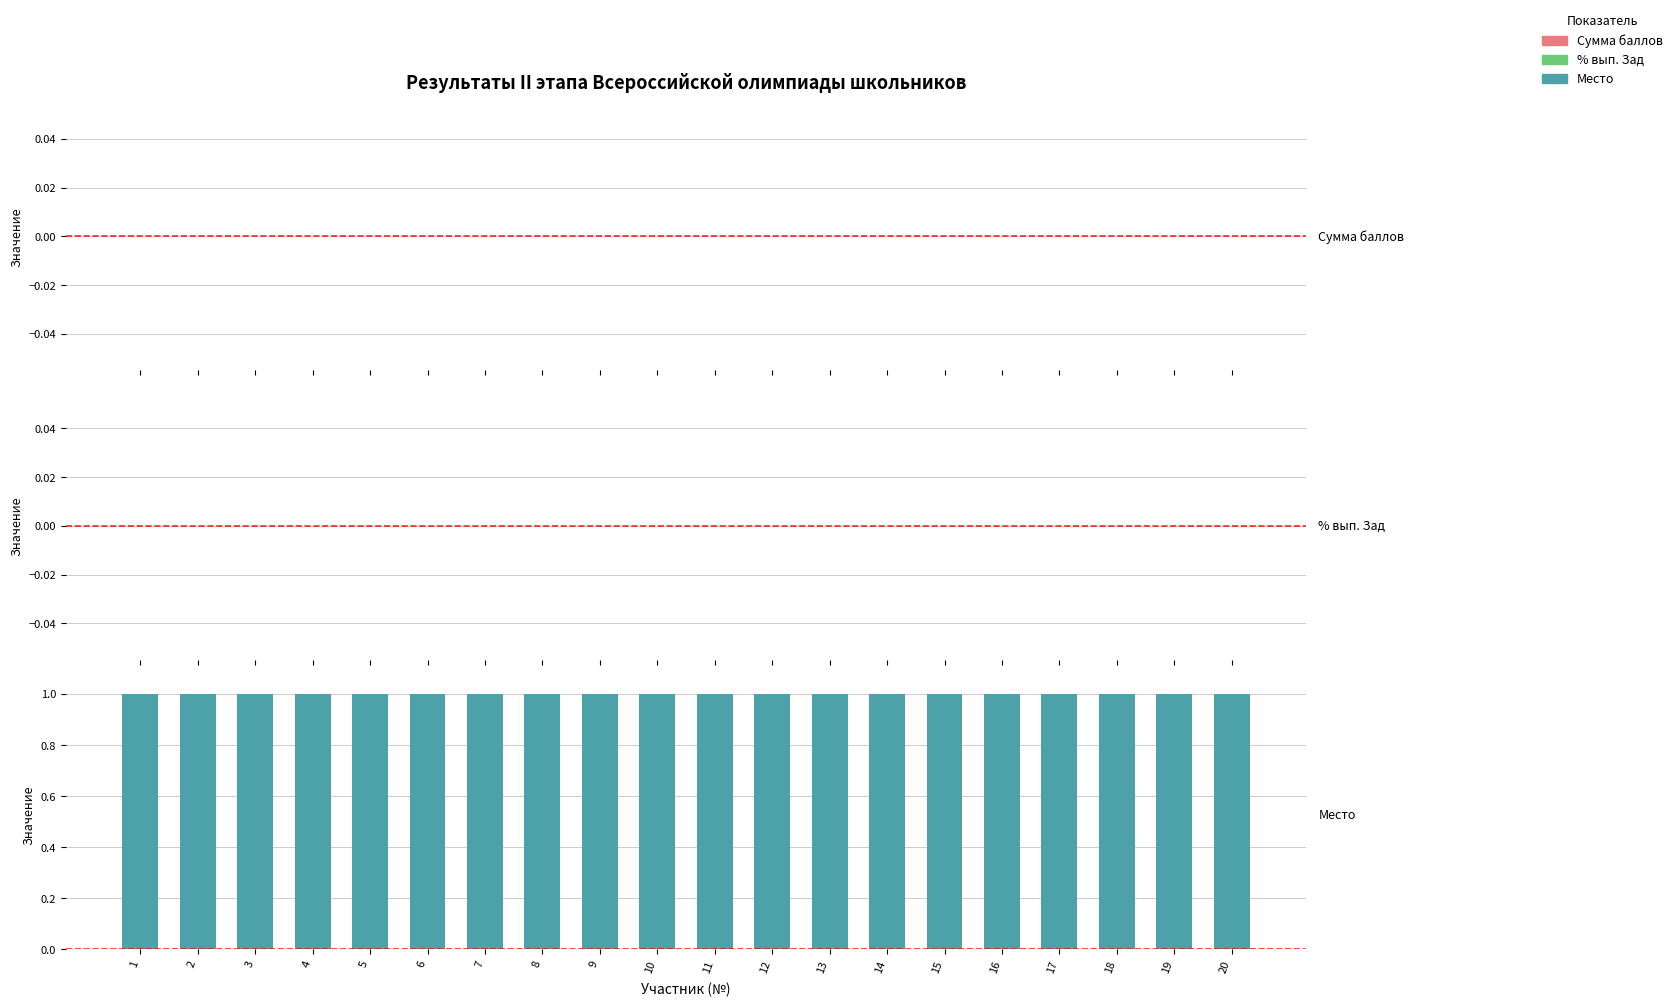

What is the value of the Место bar at the 17th from the left?

1